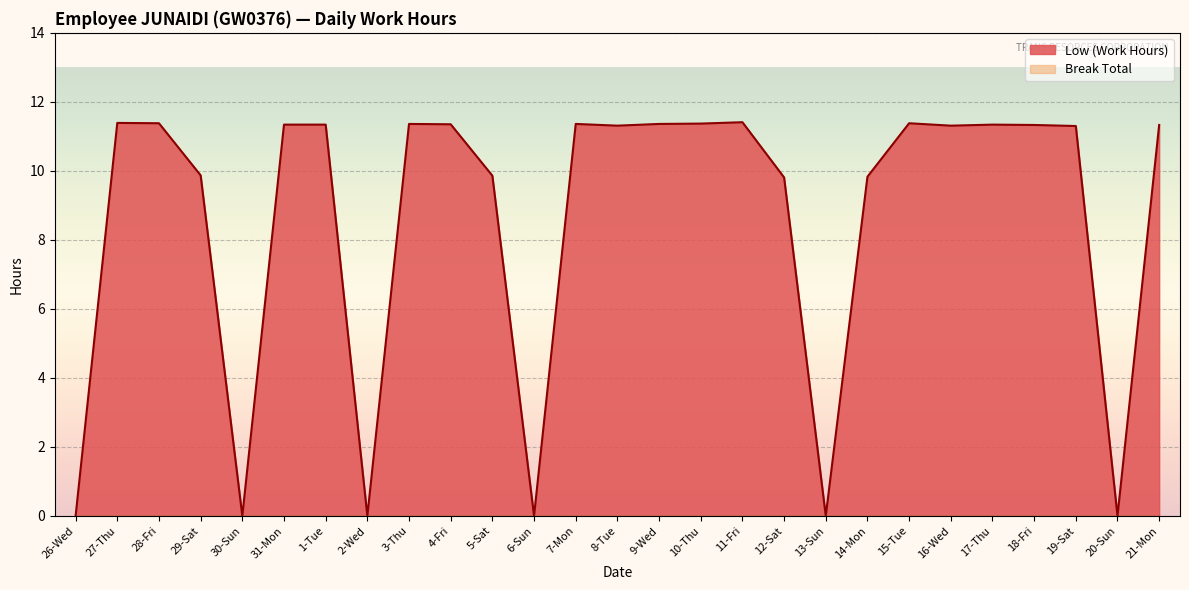

At which label does the data first exceed 11?

27-Thu